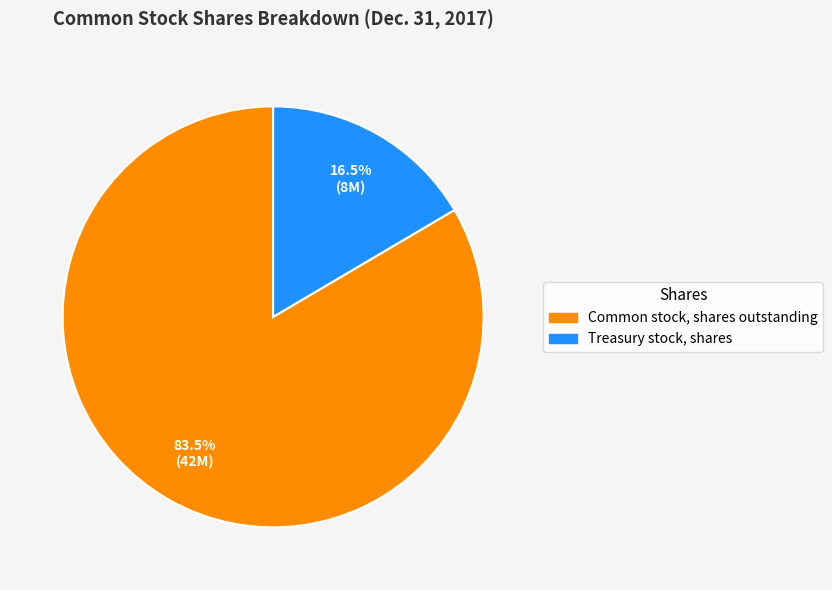

Which slice is the smallest?

Treasury stock, shares